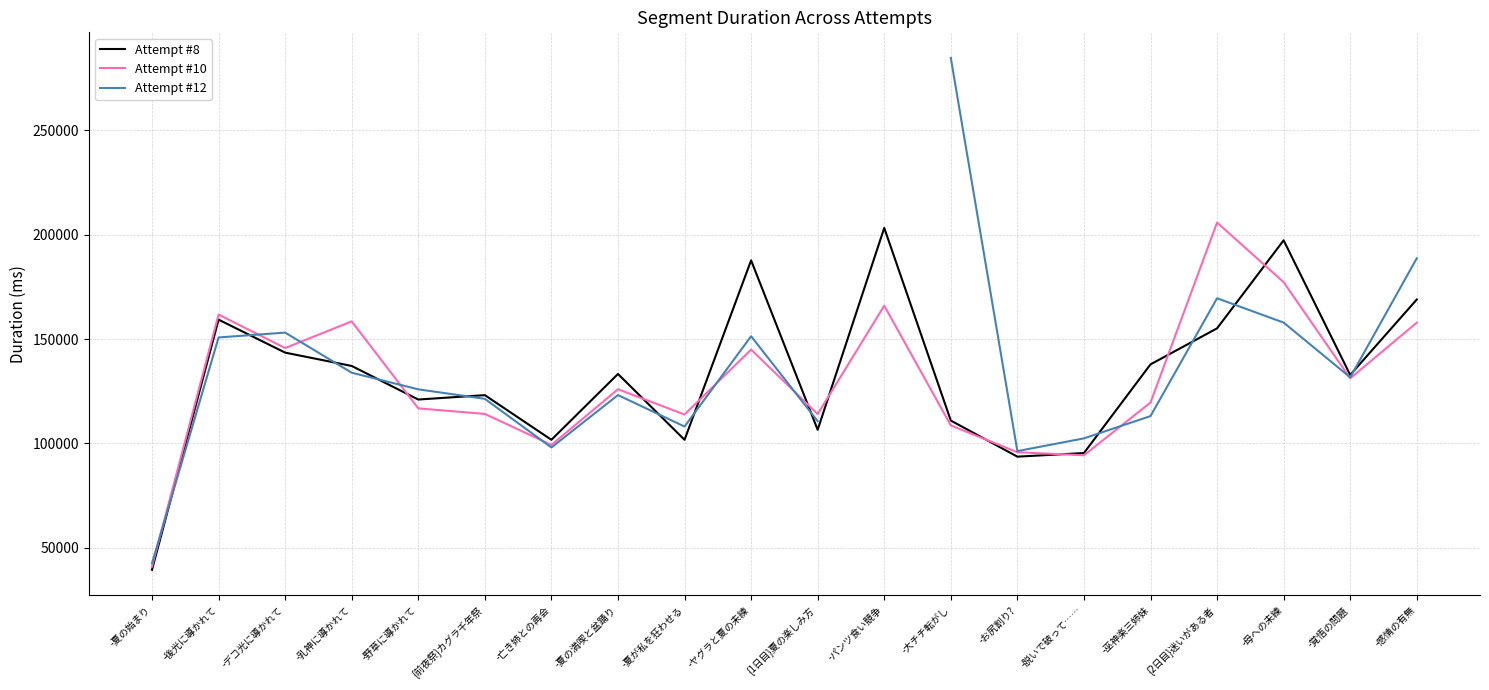

What is the label of the 3rd point from the right?

-母への未練